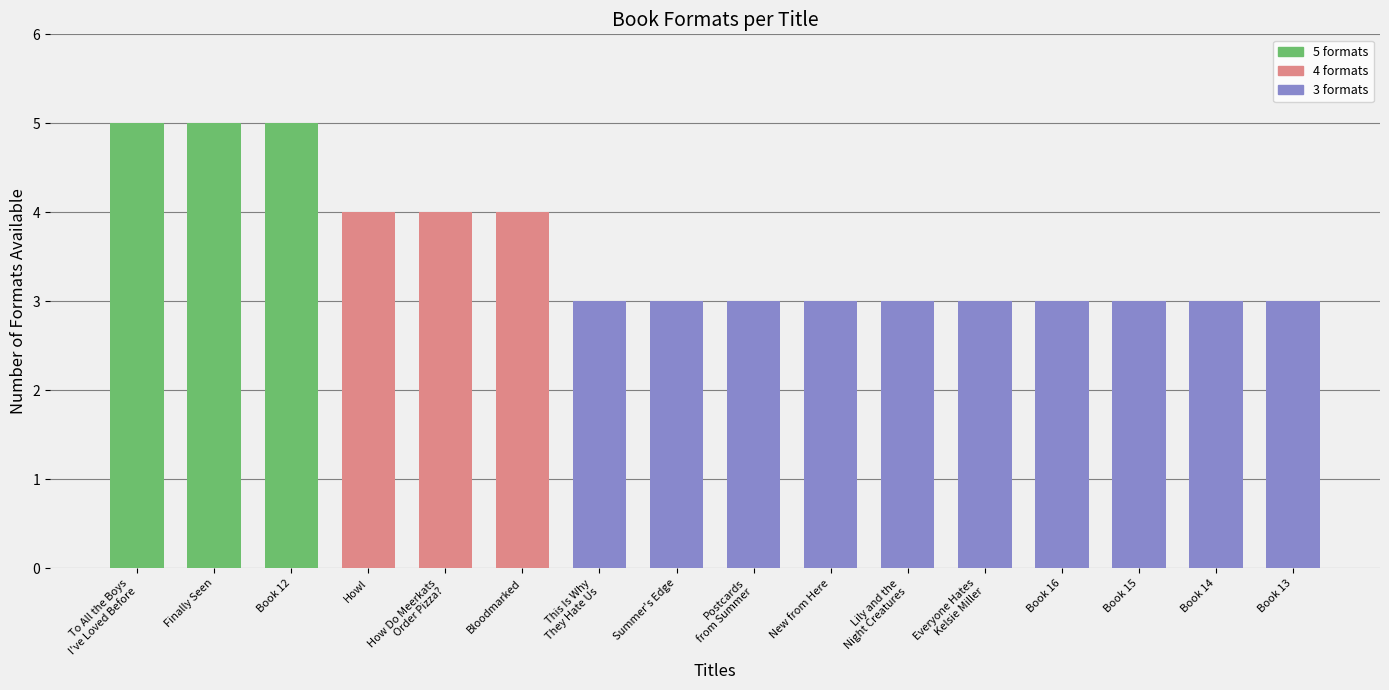

What is the value of the 11th bar from the left?

3